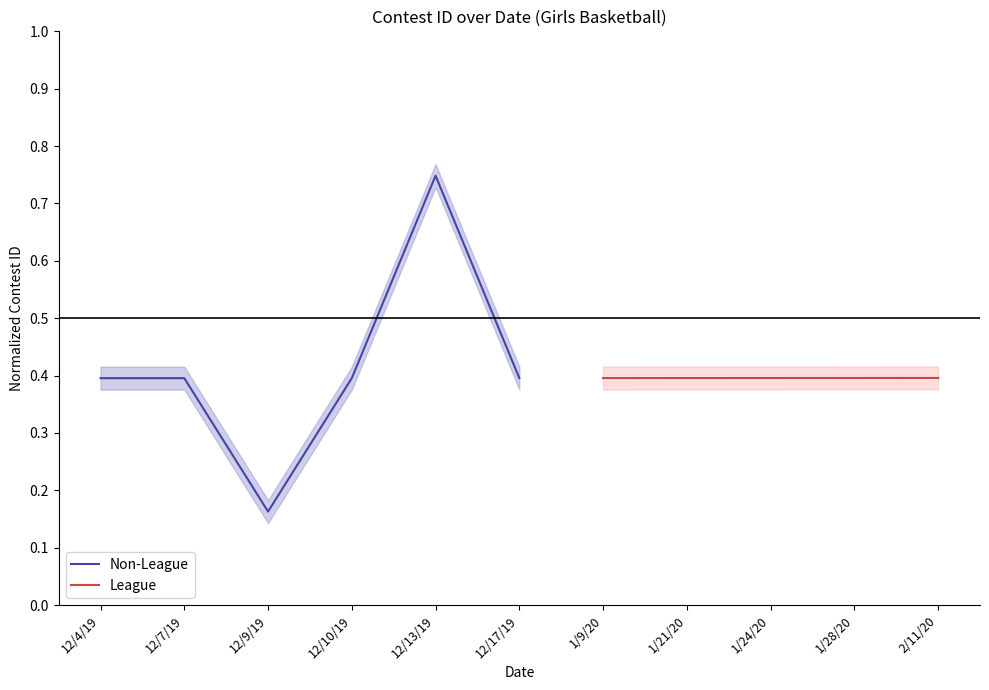

Count the number of categories in the chart.

11